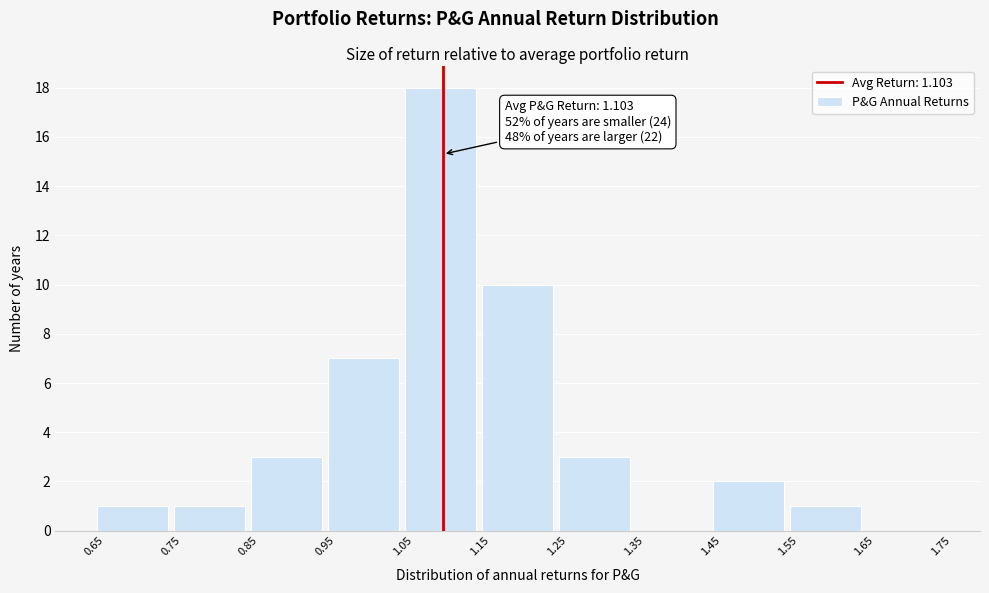

Over which range of the x-axis is the bar tallest?

1.05 to 1.15